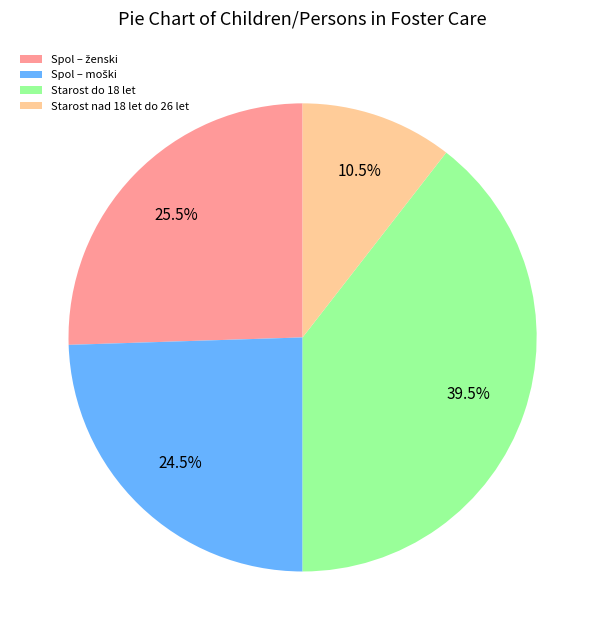

What percentage is NOT represented by Starost do 18 let?

60.5%